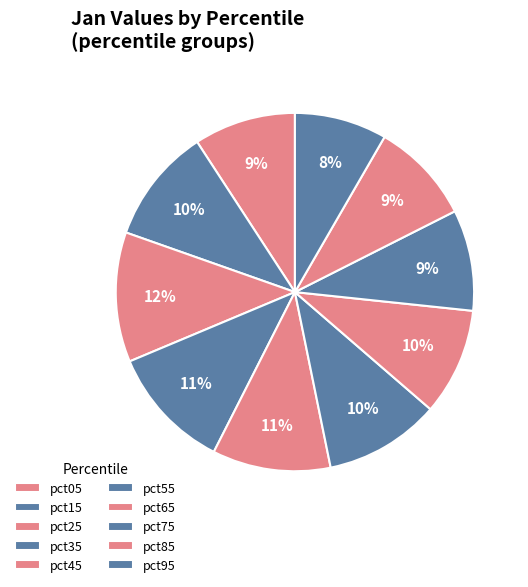

Does pct85 account for over 50% of the chart?

No